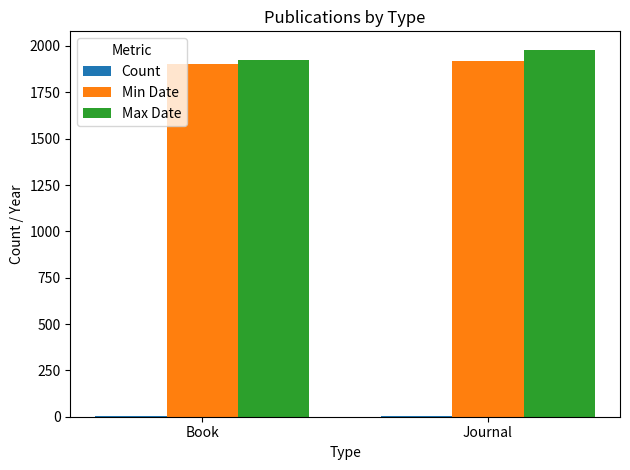

What is the highest value of the Min Date series?

1920